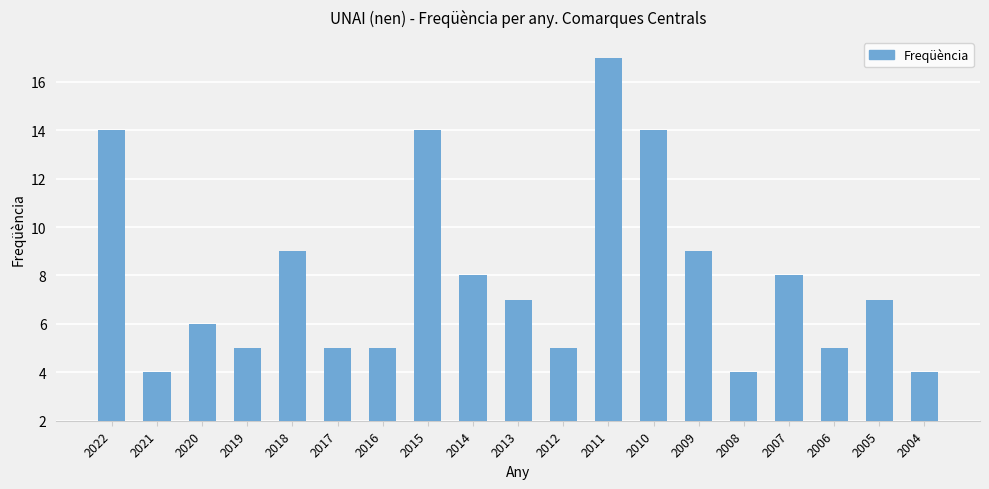

What is the difference between the values at 2010 and 2012?

9